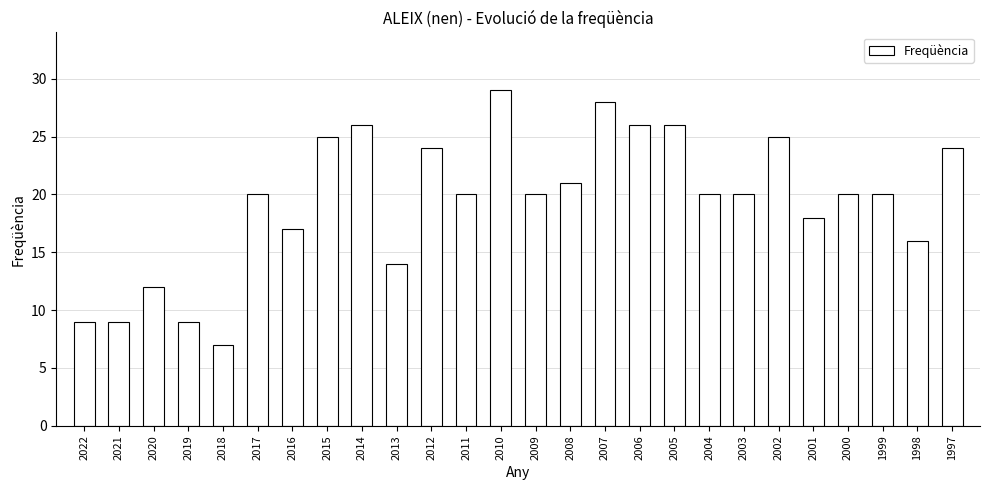

What is the maximum value shown in the chart?

29